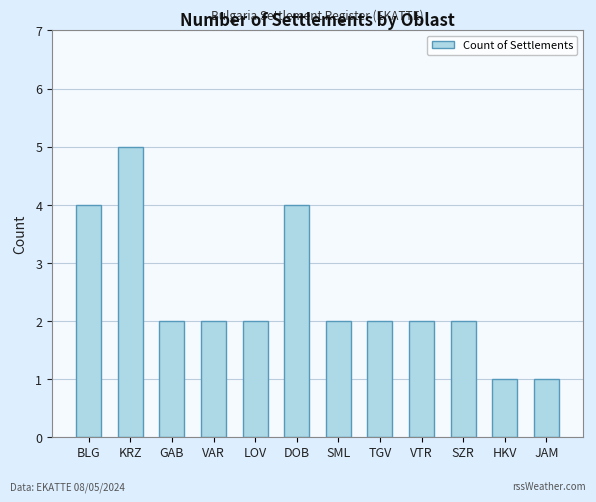

What is the sum of the values at DOB and KRZ?

9